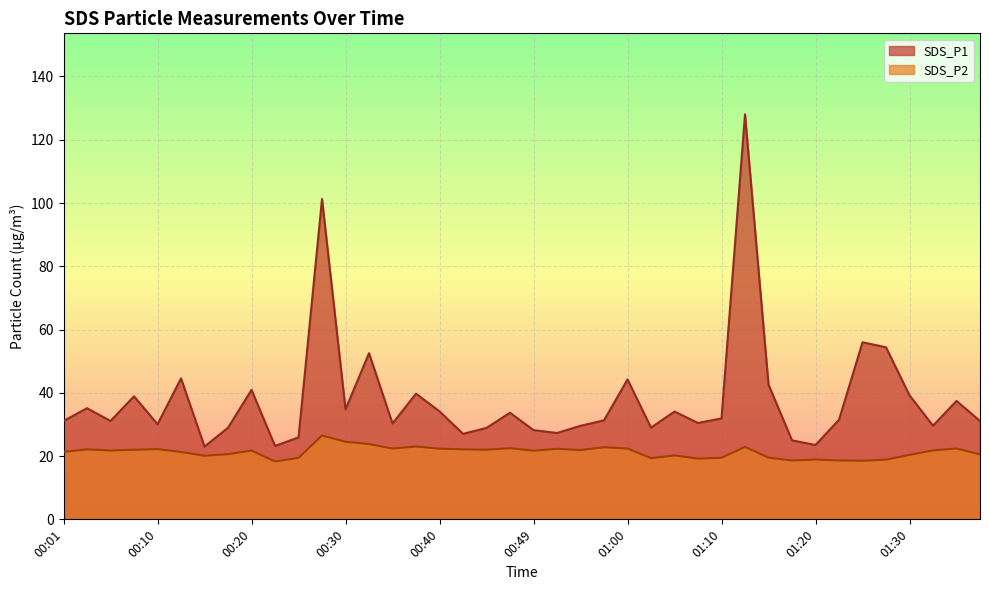

What is the value of the SDS_P2 point at the 22nd from the left?

22.3